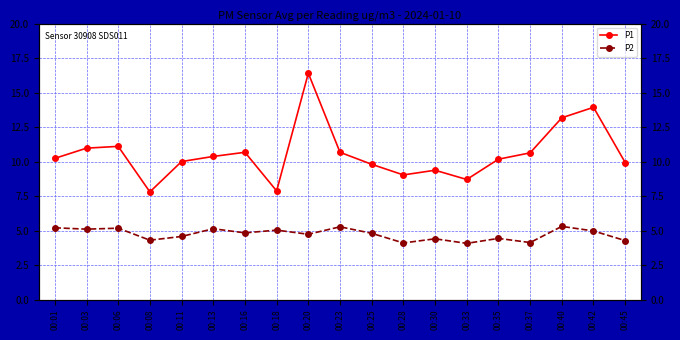

What is the maximum value shown in the chart?

16.4